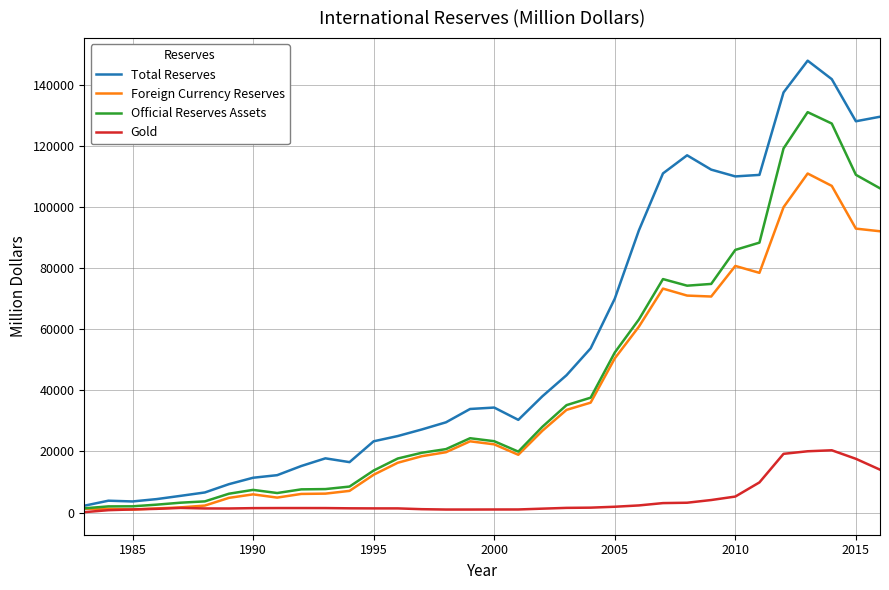

Which series has the largest total across all categories?

Total Reserves